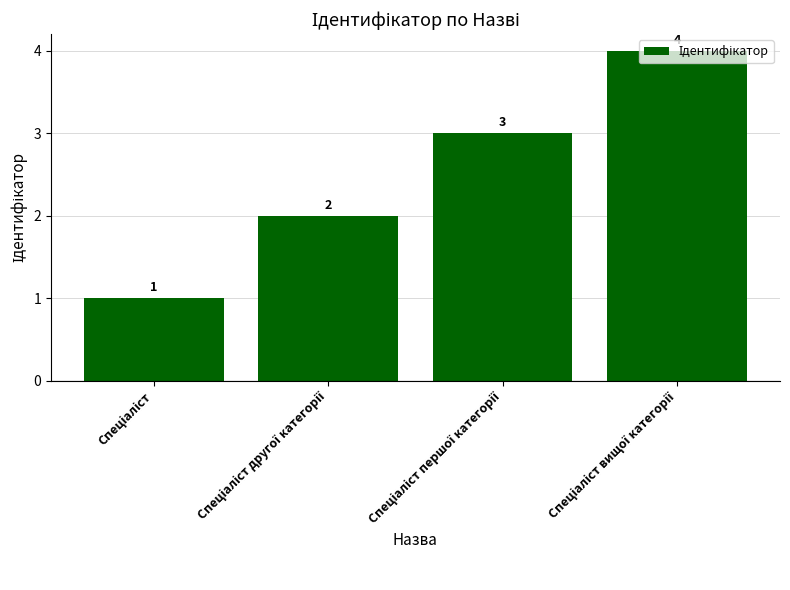

Count the values in the range 2 to 4.

3